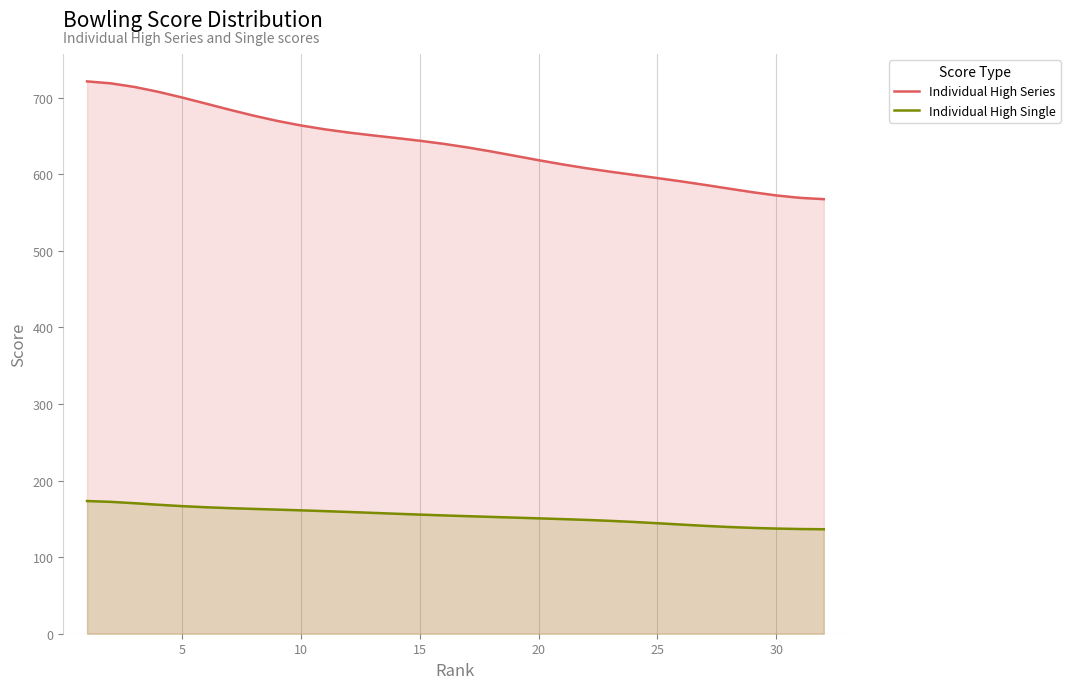

Rank the series by their average value, from lowest to highest.

Individual High Single, Individual High Series